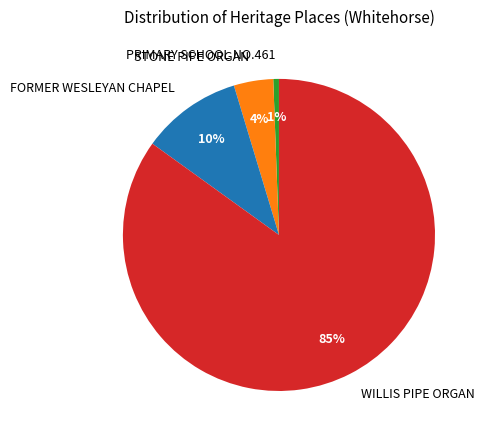

Which category accounts for the majority?

WILLIS PIPE ORGAN